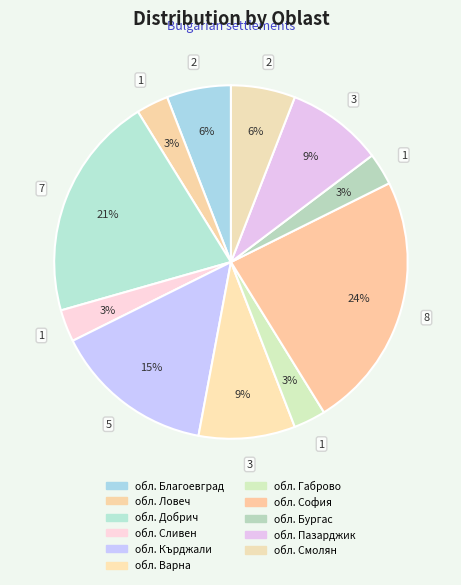

The обл. Благоевград slice represents 6% of the pie. True or false?

True